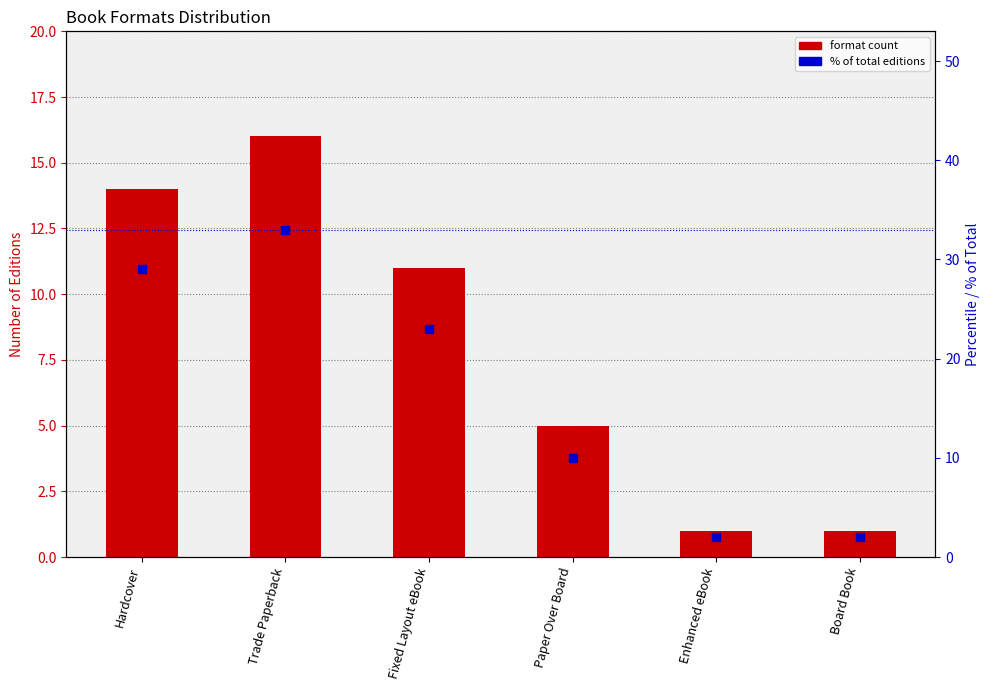

Which series has the largest total across all categories?

% of Total